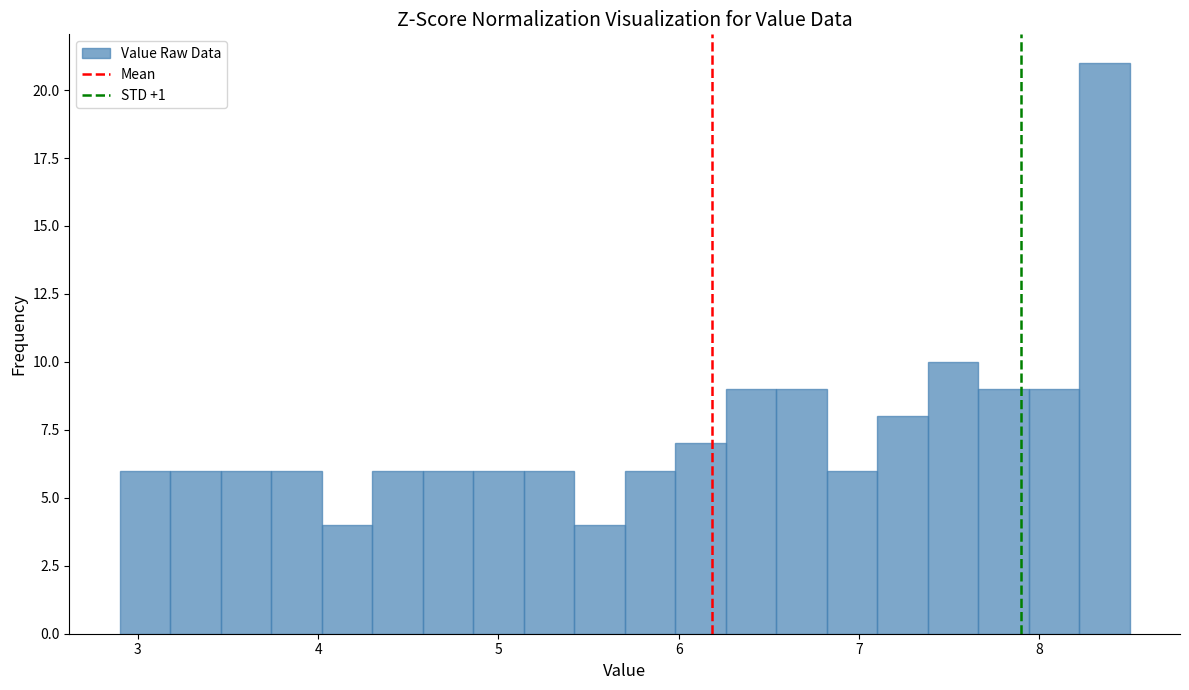

Read against the x-axis, roughly where is the centre of the tallest bar?

8.4